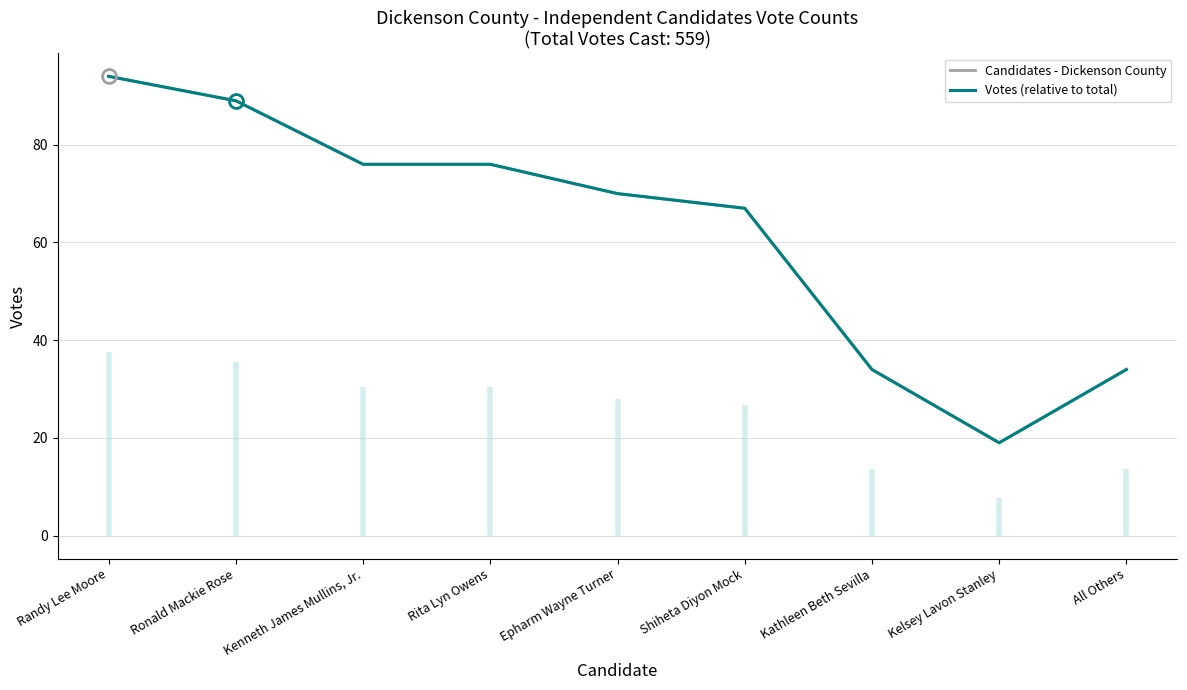

True or false: Votes (relative to total) and Candidates - Dickenson County intersect in this chart.

False